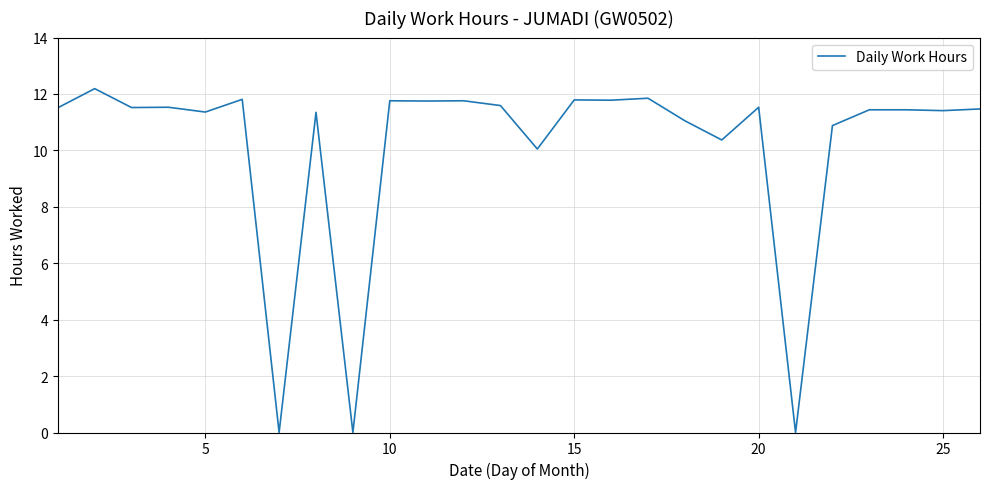

What is the difference between the maximum and minimum values?

12.2